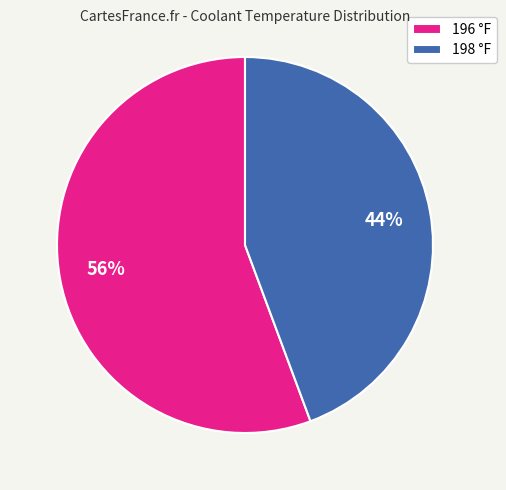

To the nearest percent, what is the combined percentage of 198 °F and 196 °F?

100%